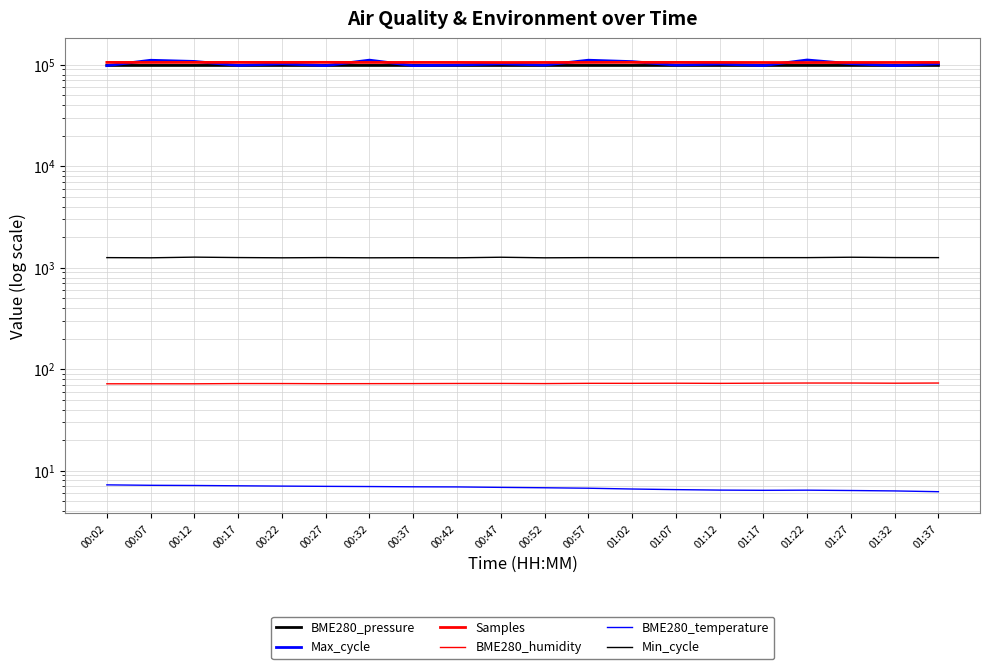

At which label does Max_cycle first exceed 102025?

00:07